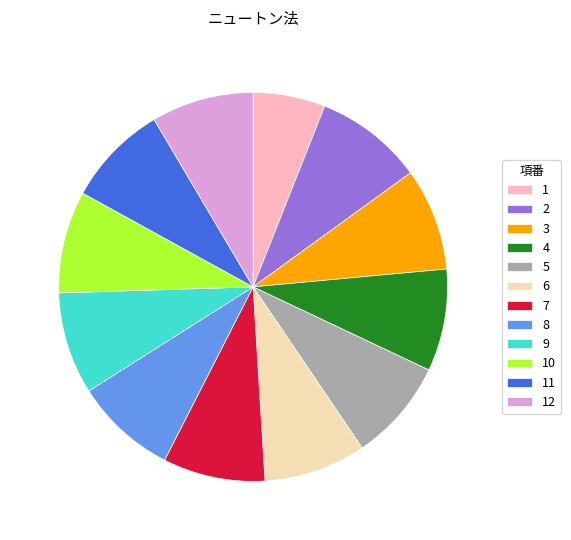

Does any single category account for the majority?

No